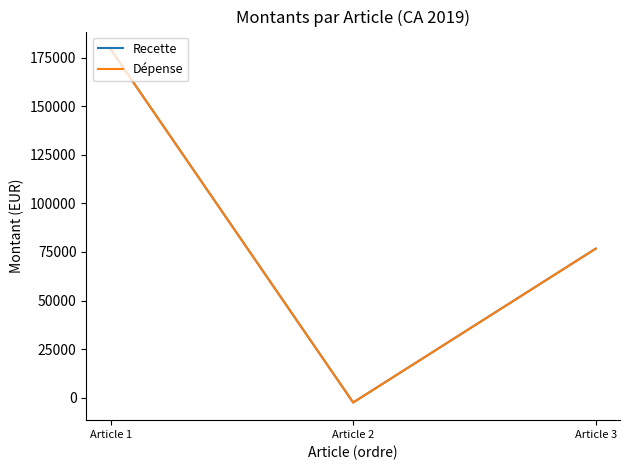

At which category does the chart reach its minimum across all series?

Article 2